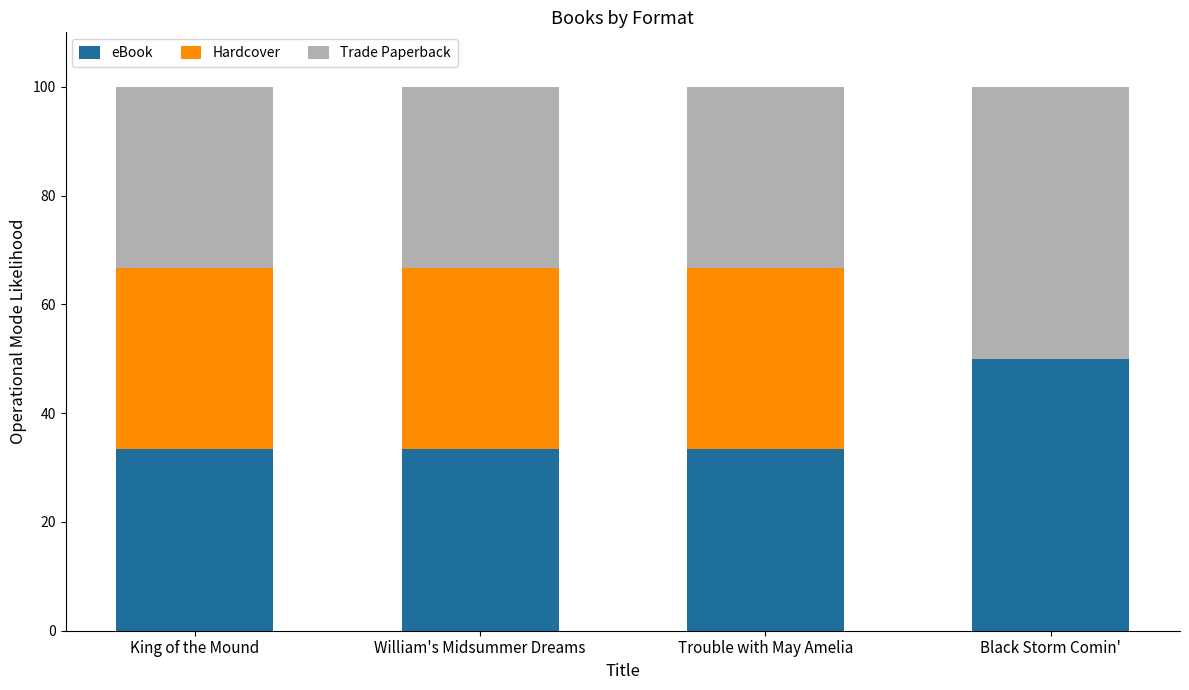

Reading left to right, transcribe the values for eBook.

King of the Mound=33.3	William's Midsummer Dreams=33.3	Trouble with May Amelia=33.3	Black Storm Comin'=50.0